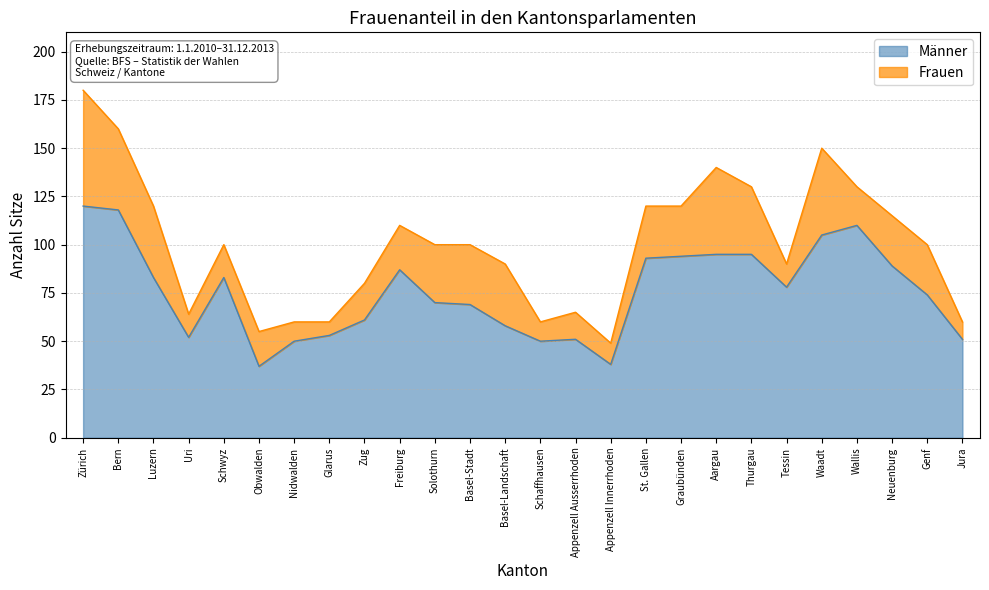

What is the difference between the values at Graubünden and Schaffhausen?

44